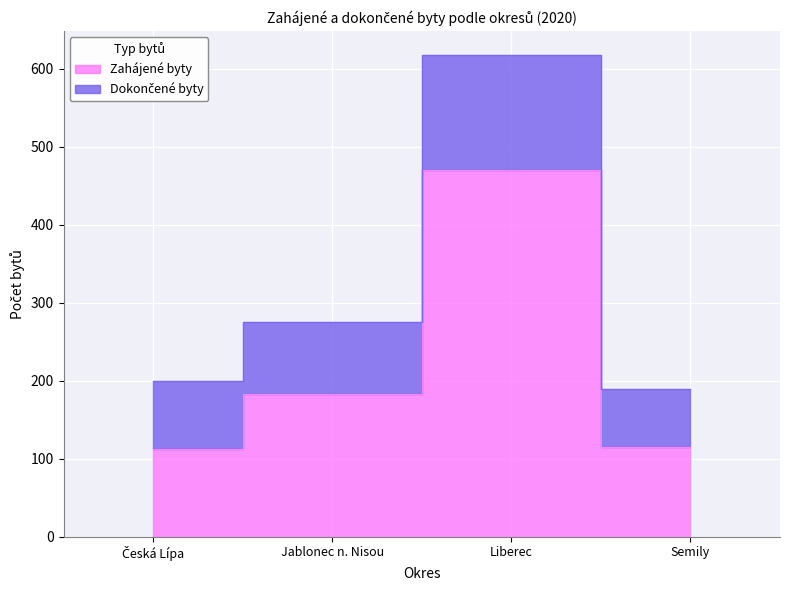

What is the sum of all Zahájené byty values?

881